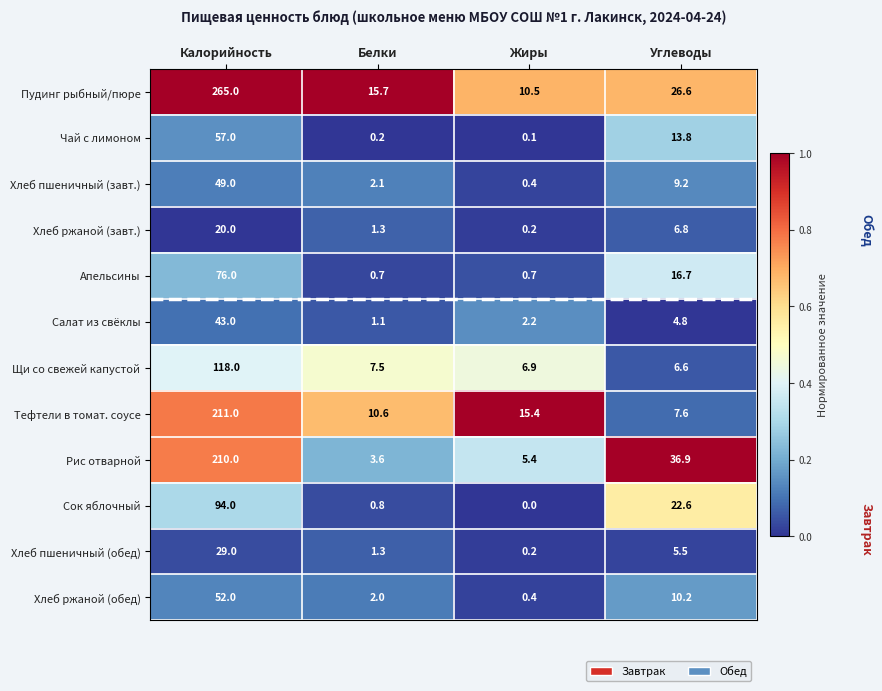

Which series has the largest range (max minus min)?

Пудинг рыбный/пюре